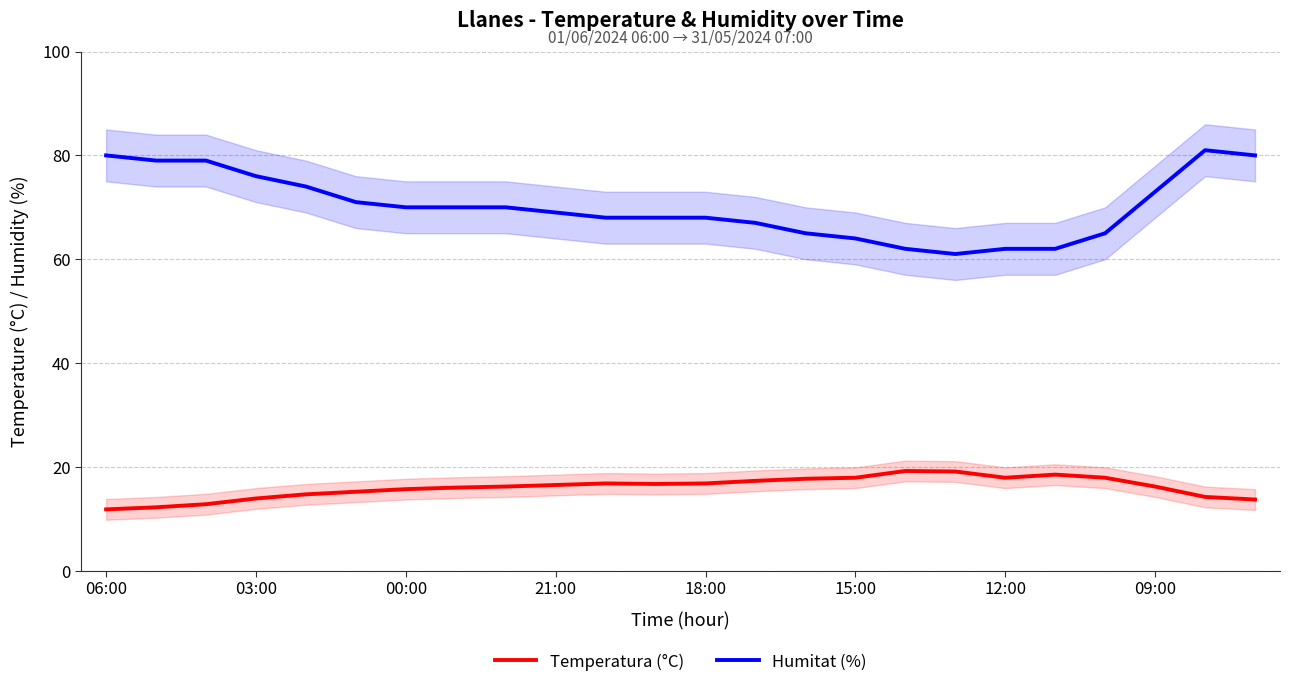

Reading right to left, transcribe all the data shown in this chart.

Temperatura (°C): 13.7	14.2	16.2	17.9	18.5	17.9	19.1	19.2	17.9	17.7	17.3	16.8	16.7	16.8	16.5	16.2	16.0	15.7	15.2	14.7	13.9	12.8	12.2	11.8
Humitat (%): 80.0	81.0	73.0	65.0	62.0	62.0	61.0	62.0	64.0	65.0	67.0	68.0	68.0	68.0	69.0	70.0	70.0	70.0	71.0	74.0	76.0	79.0	79.0	80.0